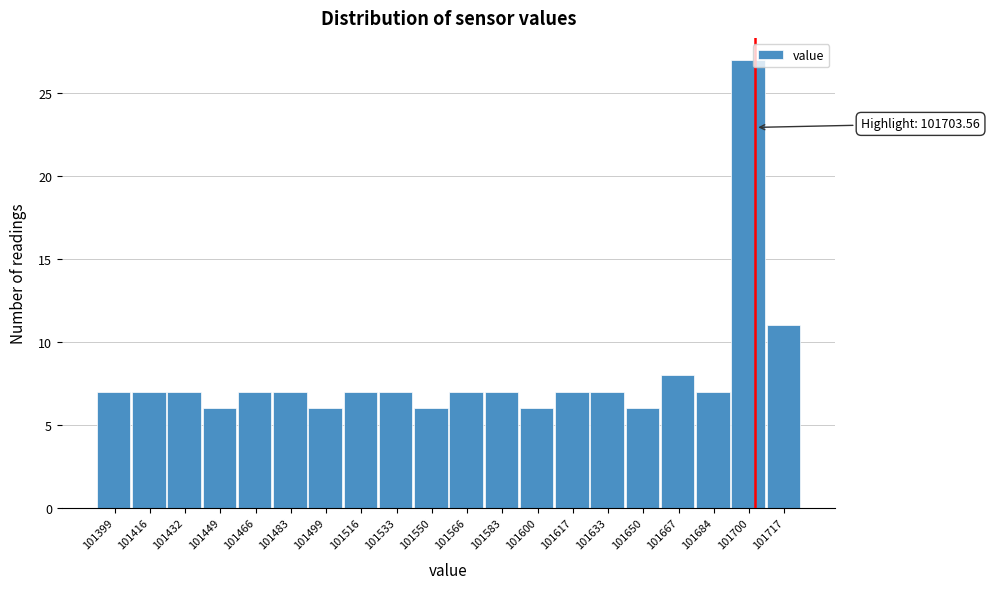

Over which range of the x-axis is the bar tallest?

101692 to 101708